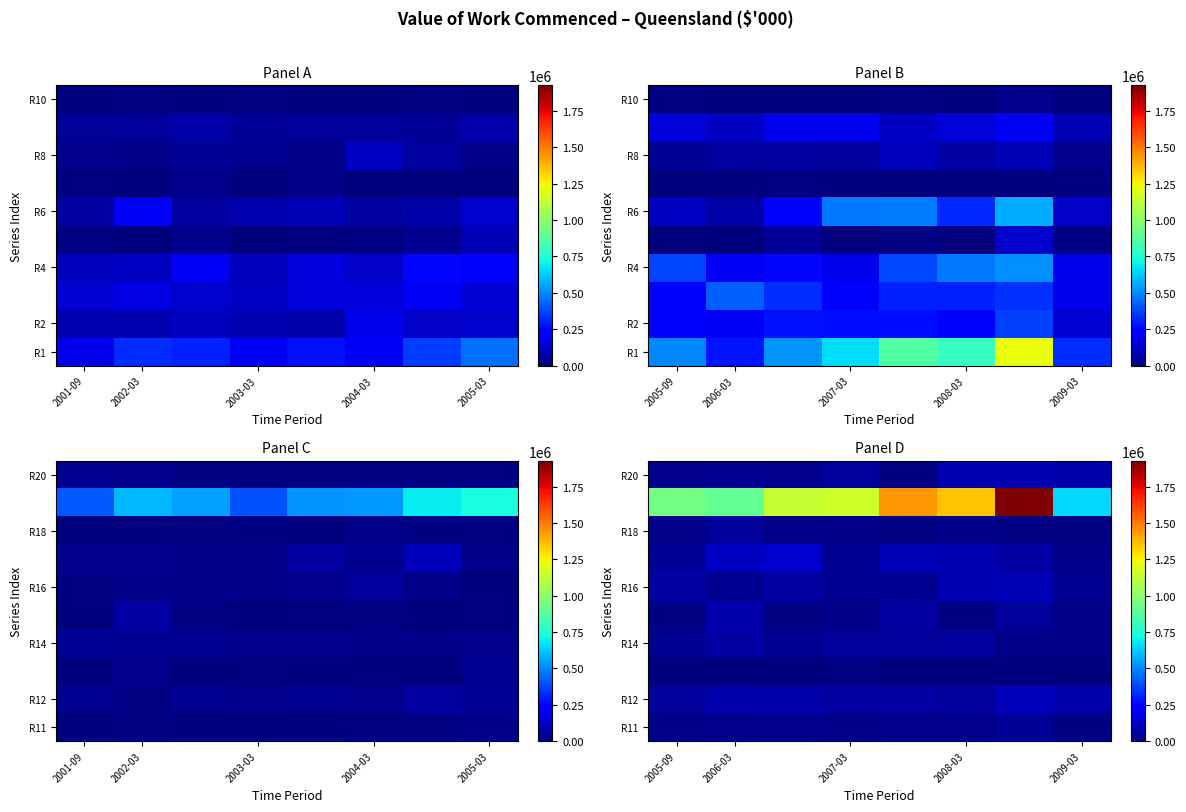

The R12 series shows 82831 at 2008-03. True or false?

False